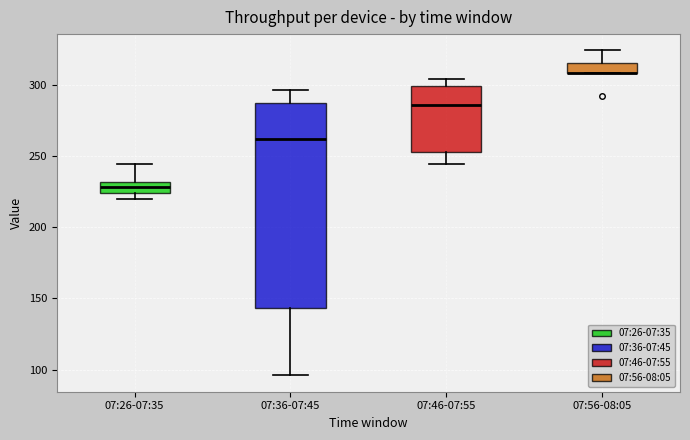

Comparing the boxes themselves (not the whiskers), which one is the tallest?

07:36-07:45